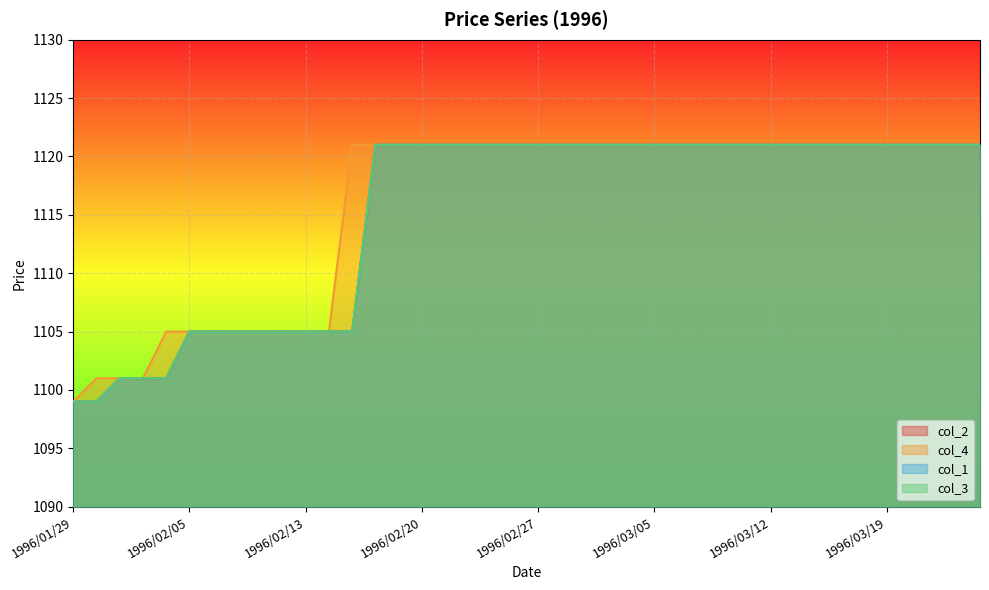

True or false: col_2 has a value of 1121 at 1996/03/26.

True